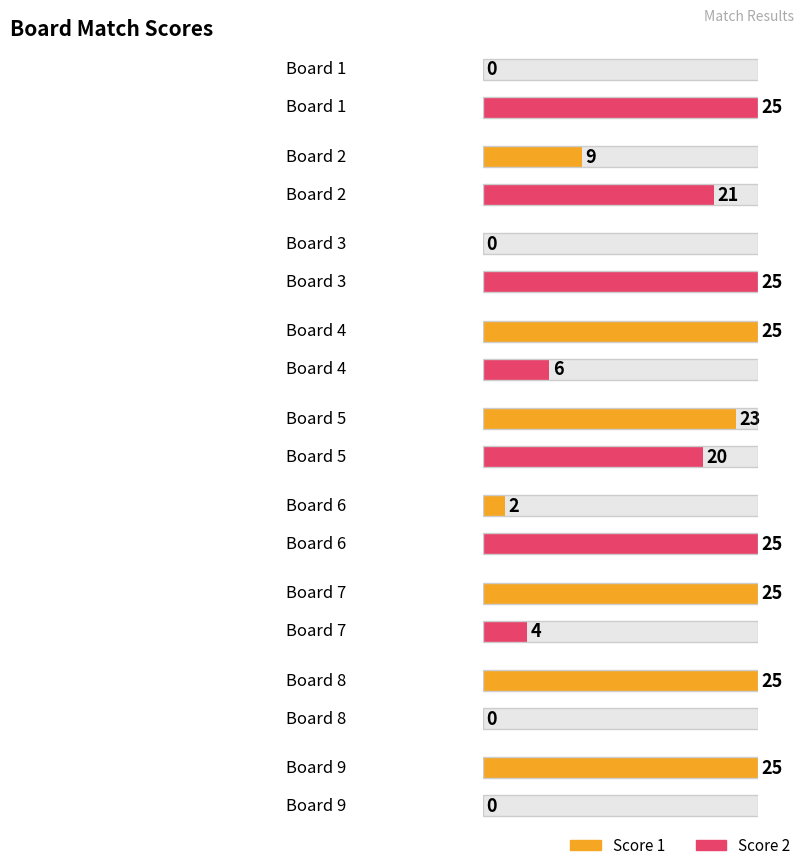

Reading left to right, what are all the values shown in this chart?

Score 1: 0	9	0	25	23	2	25	25	25
Score 2: 25	21	25	6	20	25	4	0	0